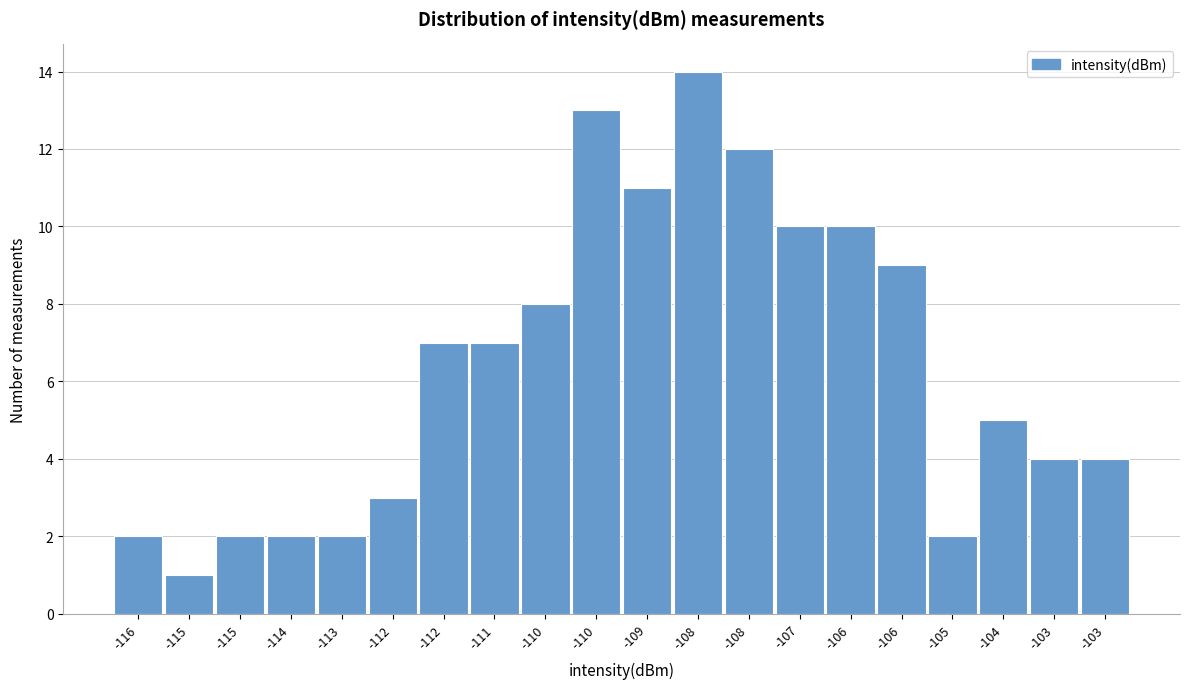

How many bars are there in total?

20